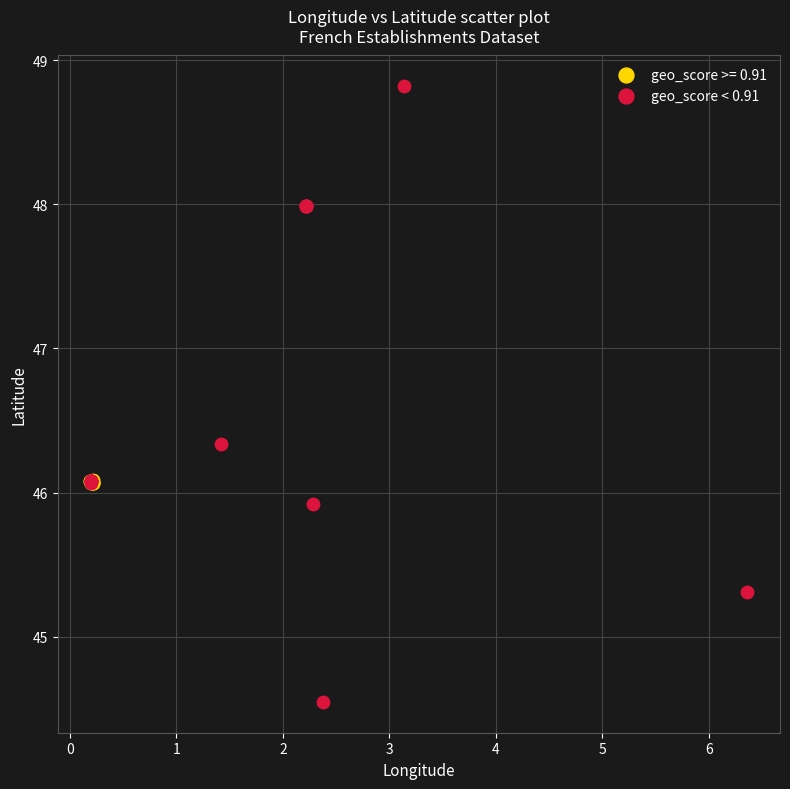

Which series reaches the maximum Y coordinate?

geo_score < 0.91